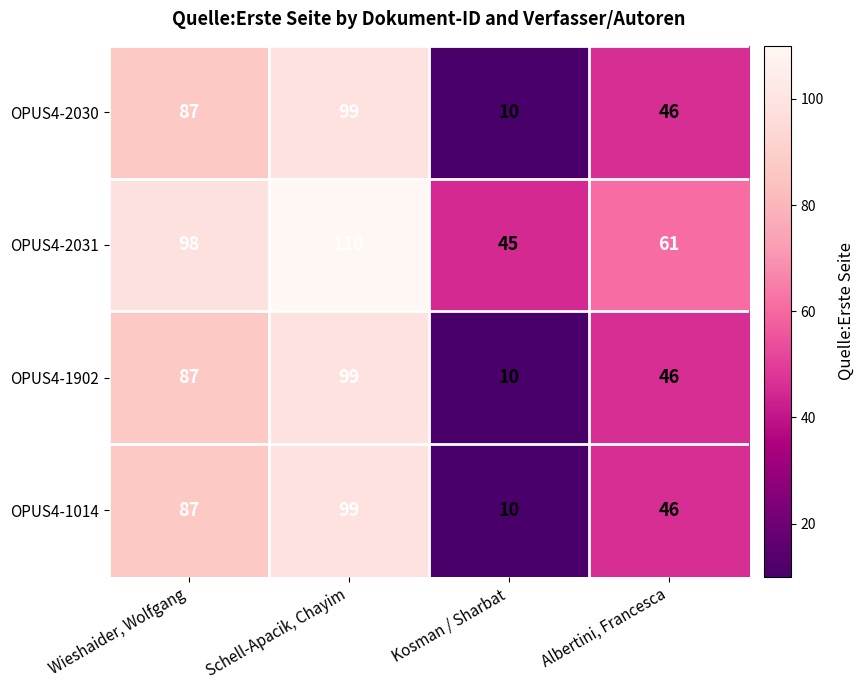

Is it true that OPUS4-2030 equals 46 at Albertini, Francesca?

True